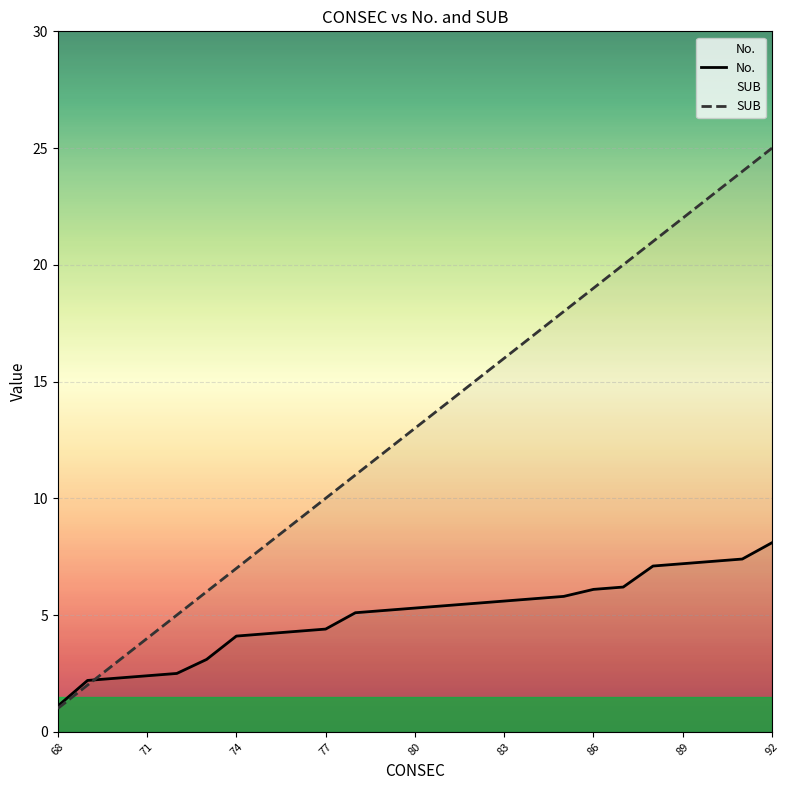

Which series ends up on top after the final intersection of No. and SUB?

SUB